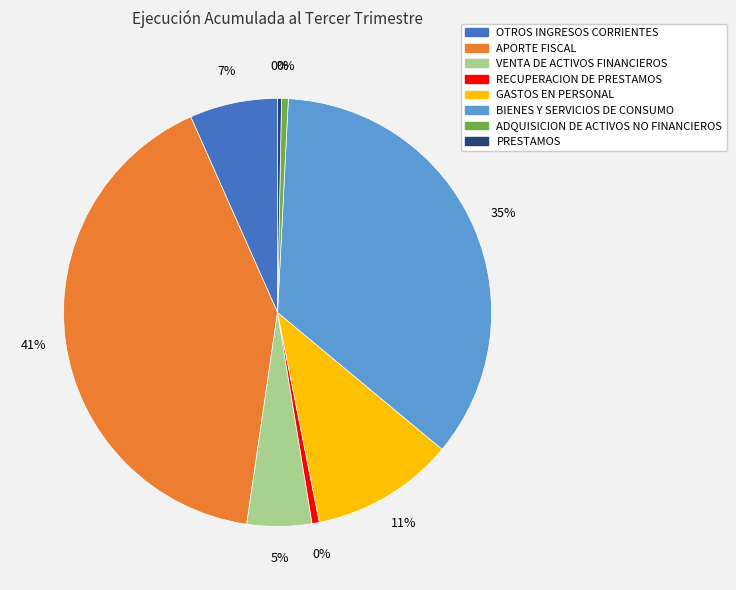

Does ADQUISICION DE ACTIVOS NO FINANCIEROS represent more than half of the total?

No